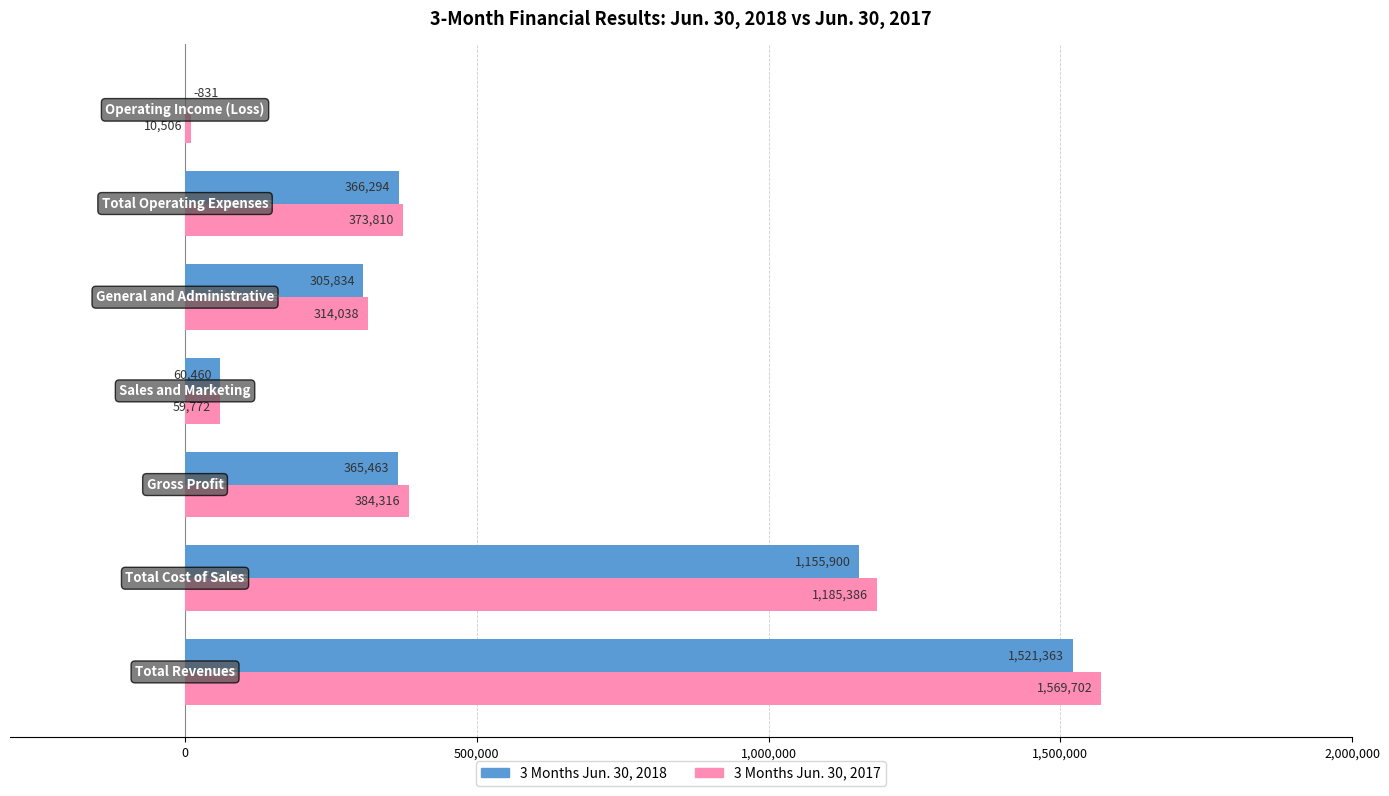

Which series has the largest total across all categories?

3 Months Jun. 30, 2017